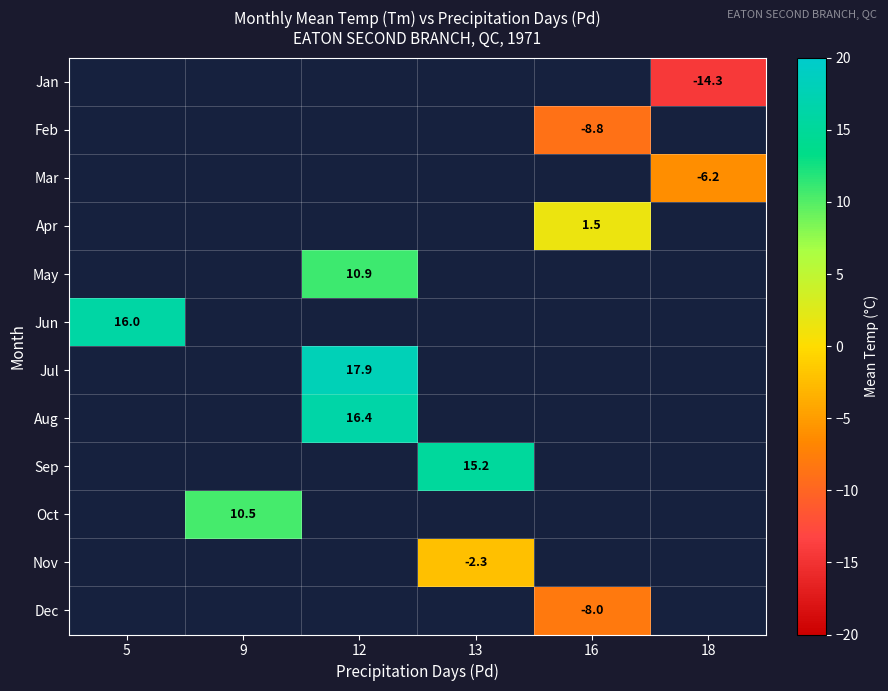

Which category has the highest value across all series?

12